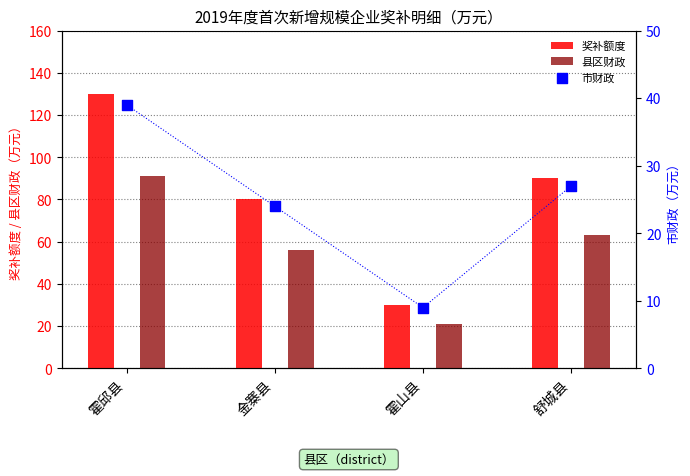

Is the value of 市财政 at 金寨县 greater than the value of 县区财政 at 霍山县?

Yes